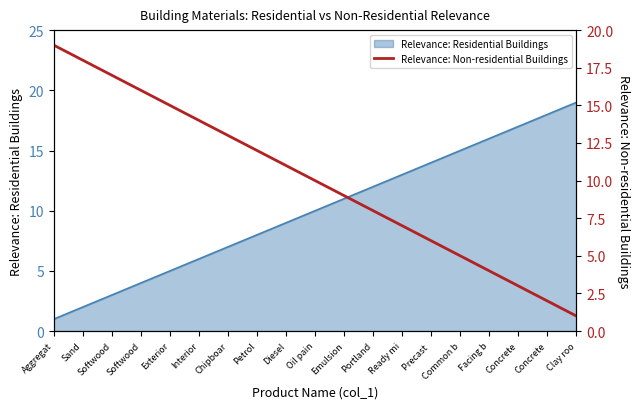

What is the approximate value at Common b, to the nearest 5?

5